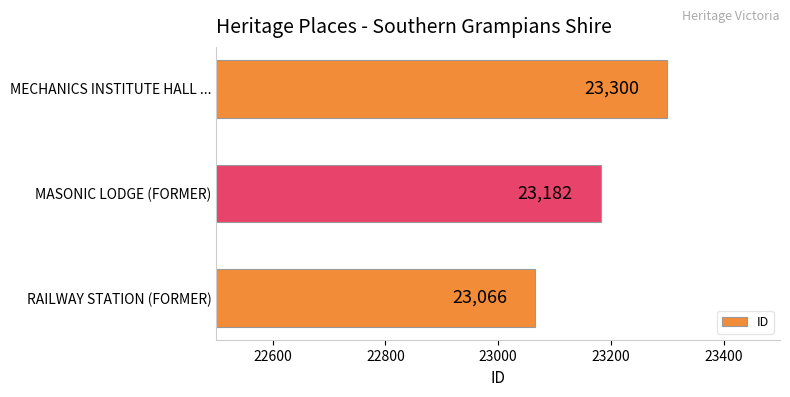

What is the greatest value displayed?

23300